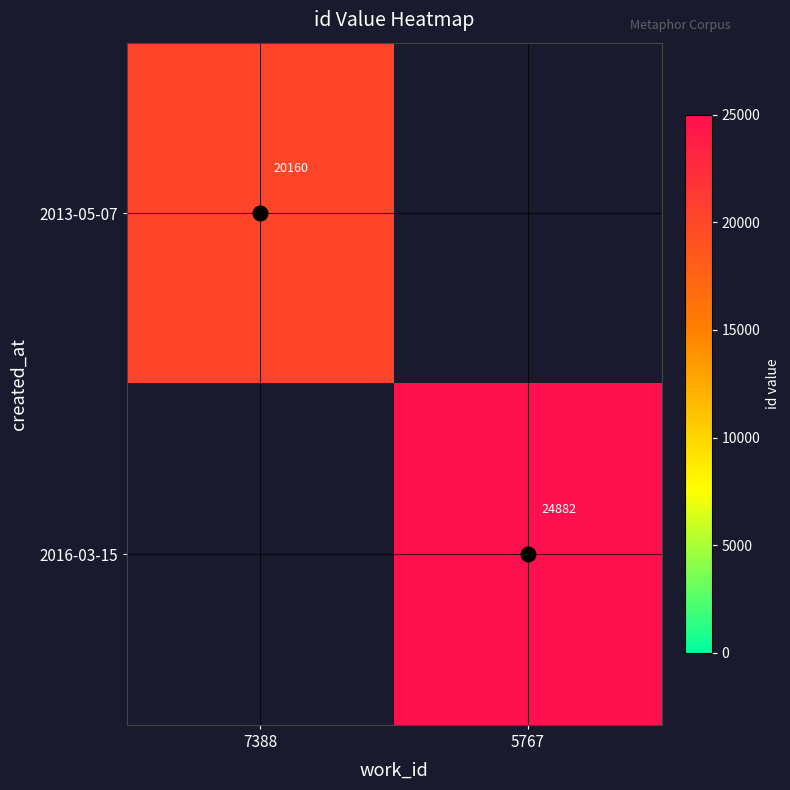

Which category has the lowest value across all series?

7388